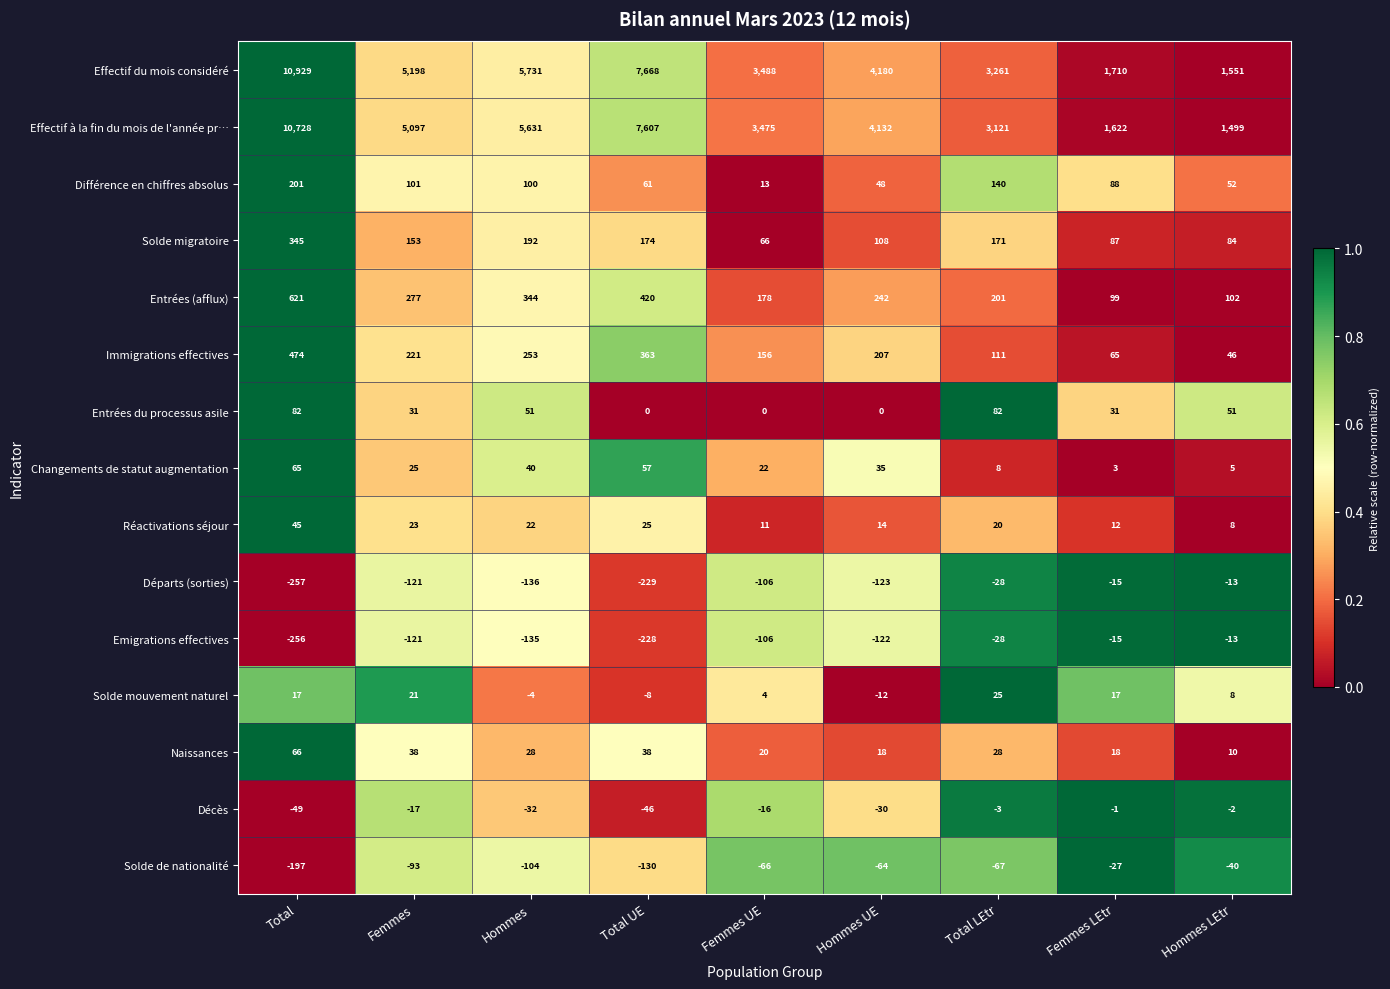

What is the spread (max minus min) of values at Femmes UE?

3594